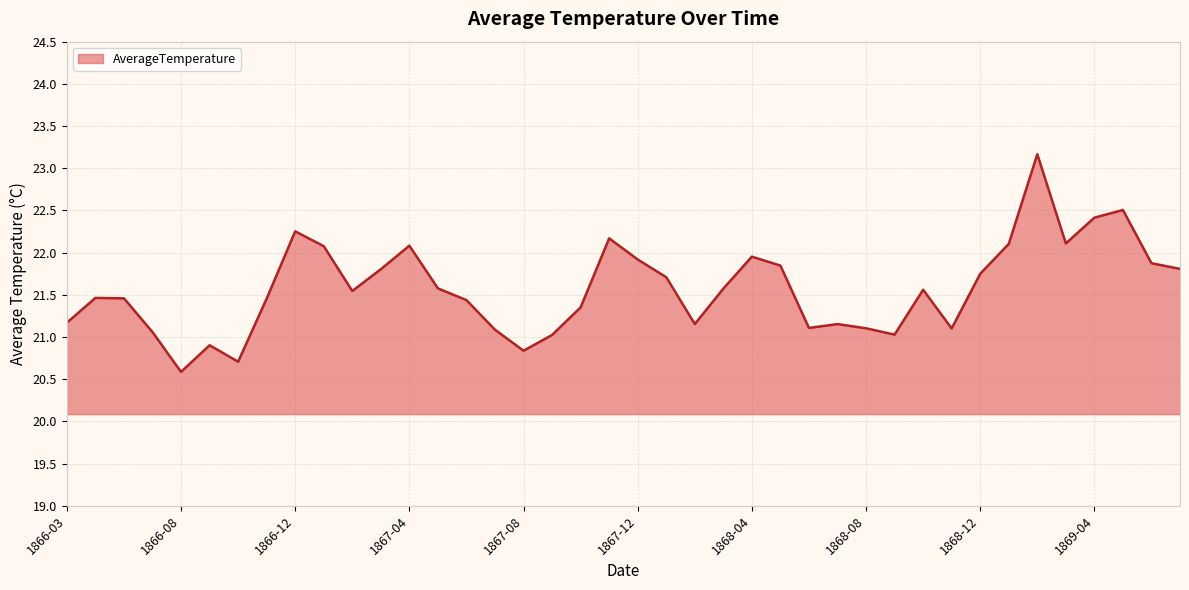

How many lines are shown in the chart?

1